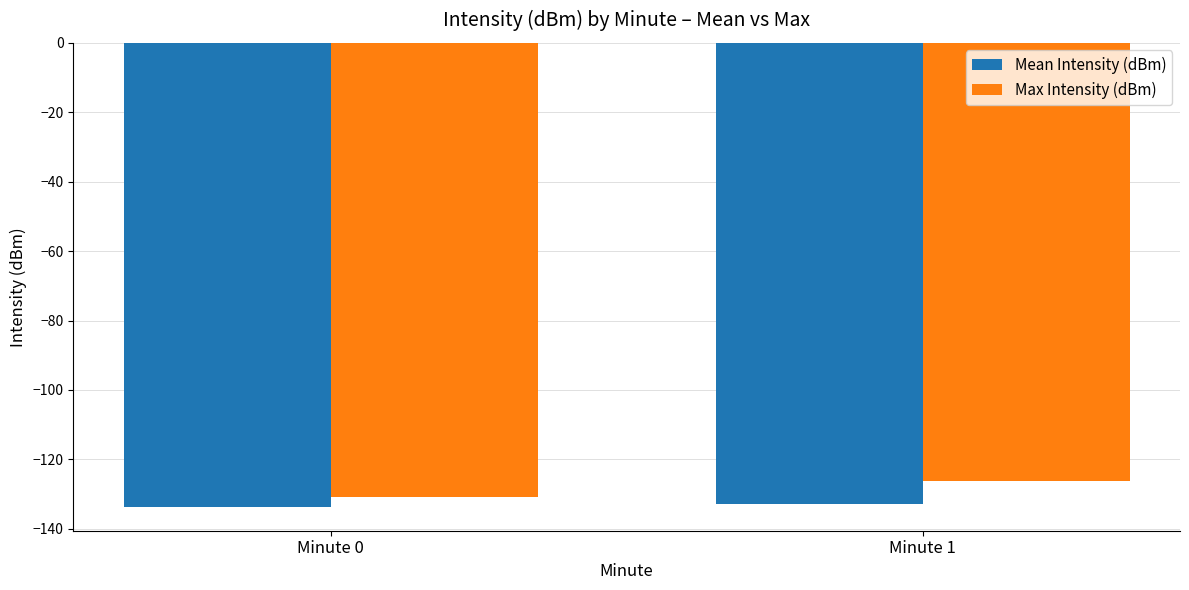

Rank the series by their average value, from lowest to highest.

Mean Intensity (dBm), Max Intensity (dBm)